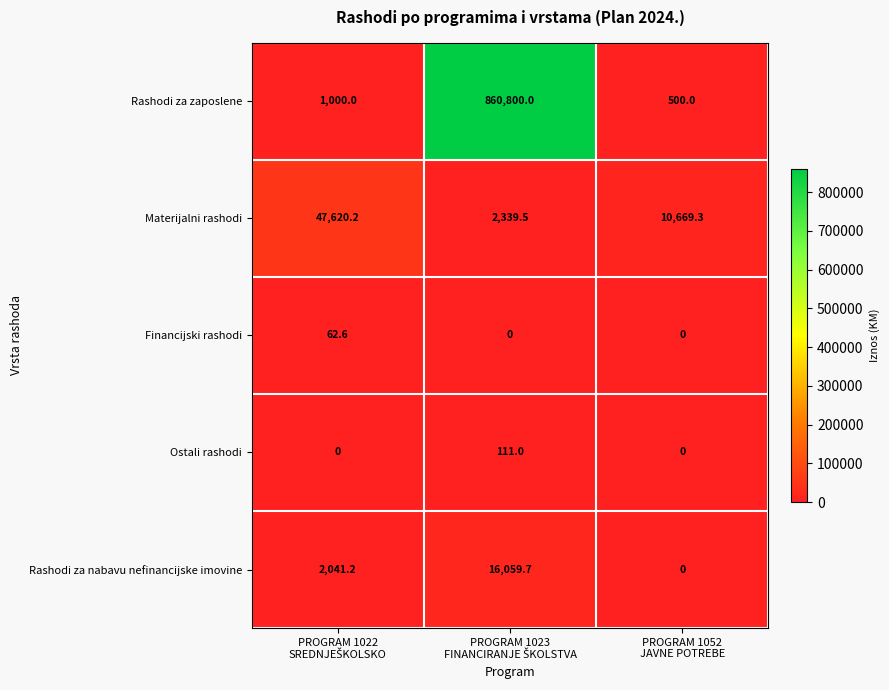

Which series has the largest total across all categories?

Rashodi za zaposlene